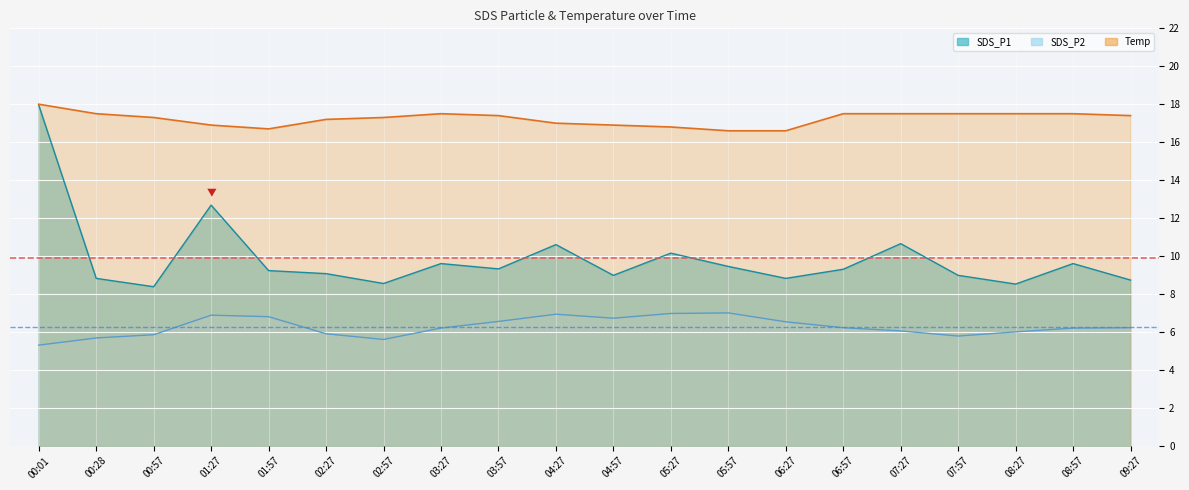

How many interior local peaks does the SDS_P2 series have?

3